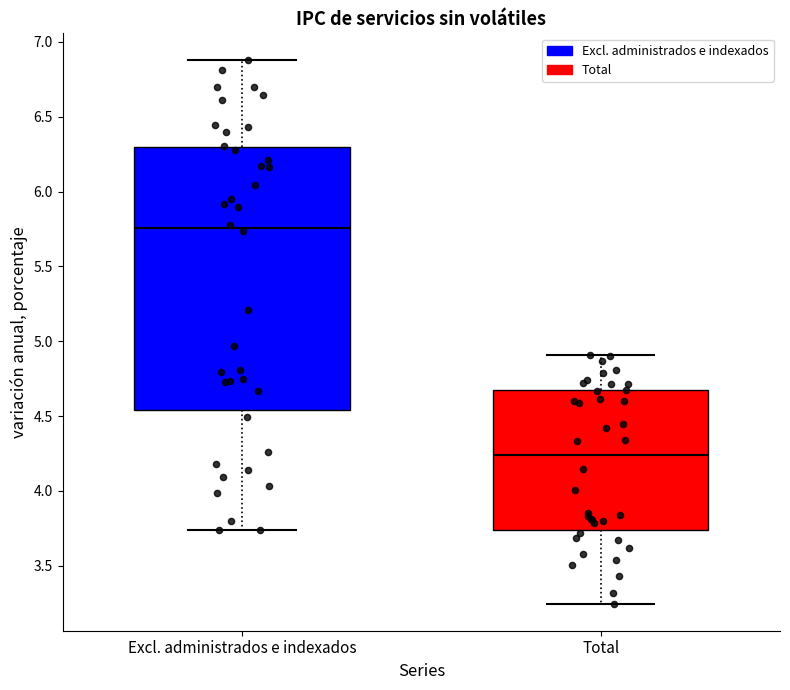

Which box's median line is the lowest?

Total